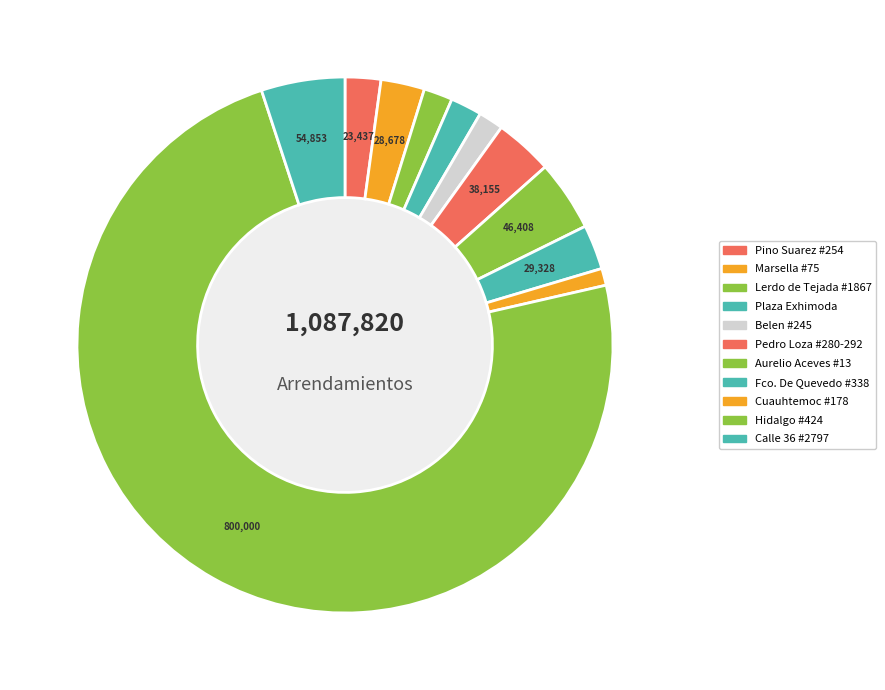

How many segments does this pie chart have?

11